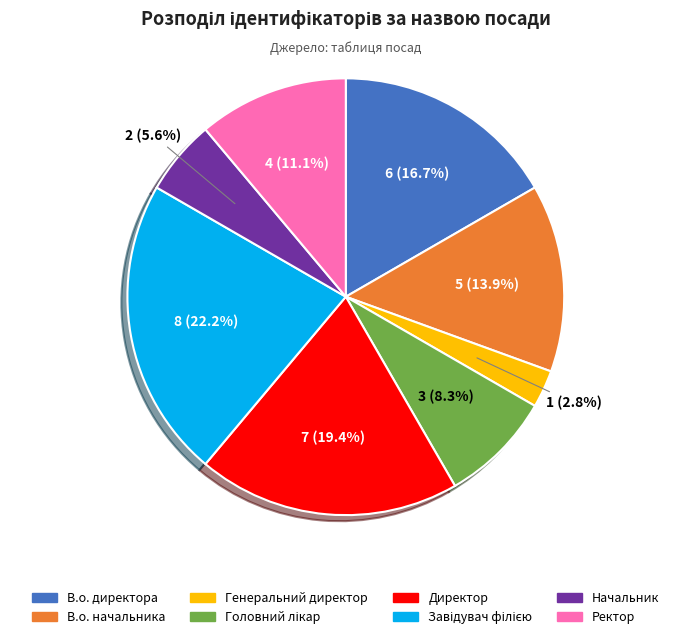

To the nearest percent, what is the difference between the largest and smallest slice percentages?

19%